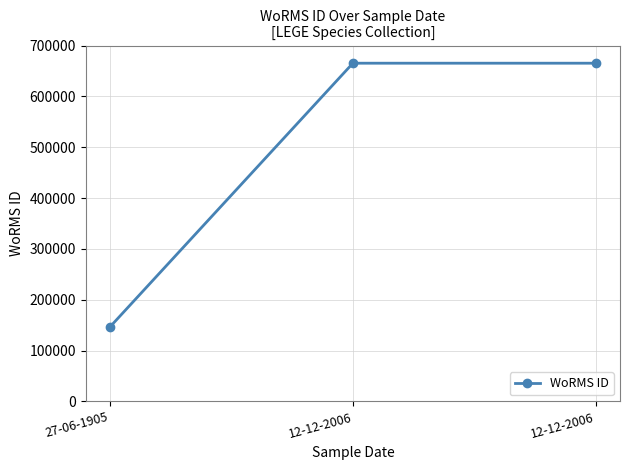

List the labels in order of value, smallest first.

27-06-1905, 12-12-2006, 12-12-2006